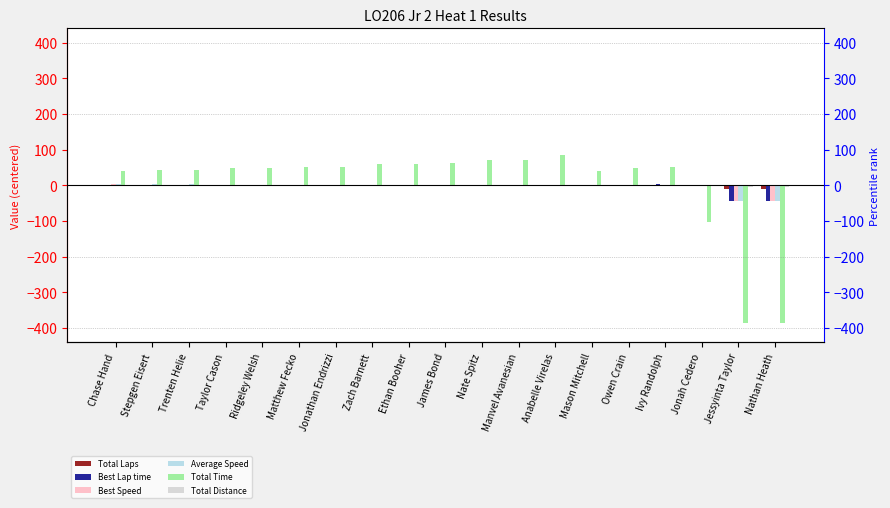

Between Mason Mitchell and Chase Hand, which is larger?

Chase Hand